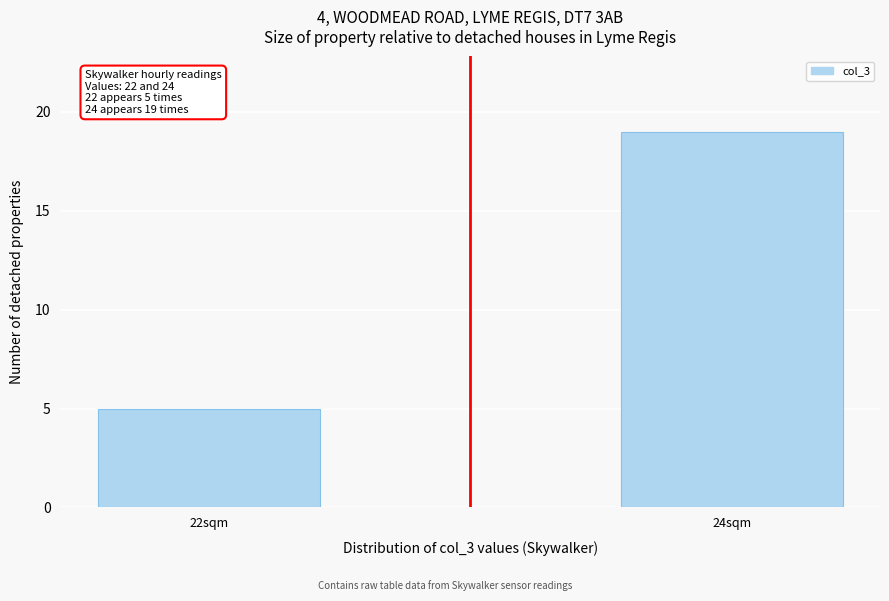

Reading right to left, what are all the values shown in this chart?

24sqm=19	22sqm=5